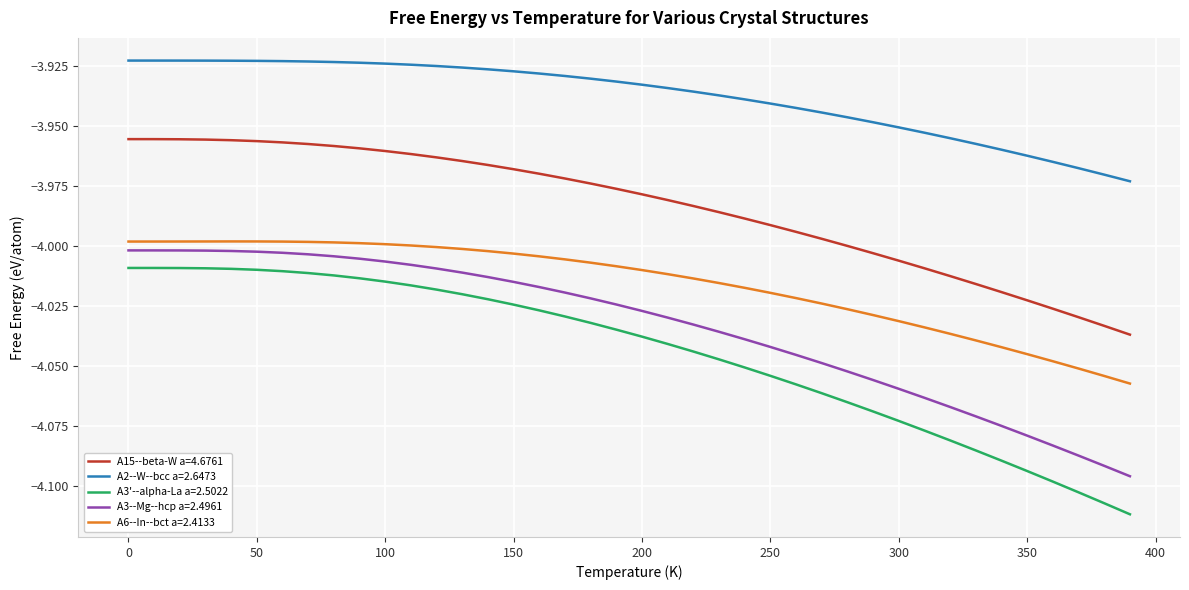

Which series has the largest range (max minus min)?

A3'--alpha-La a=2.5022